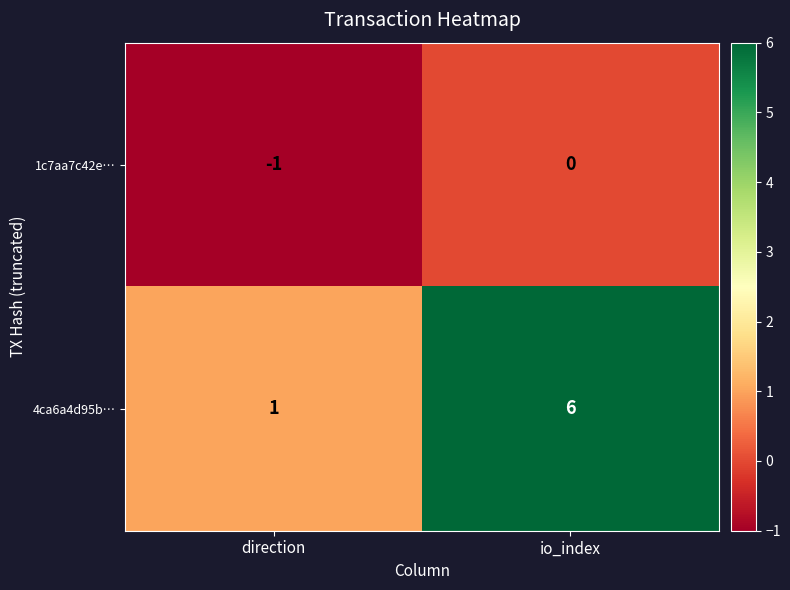

What is the total value across all series at io_index?

6